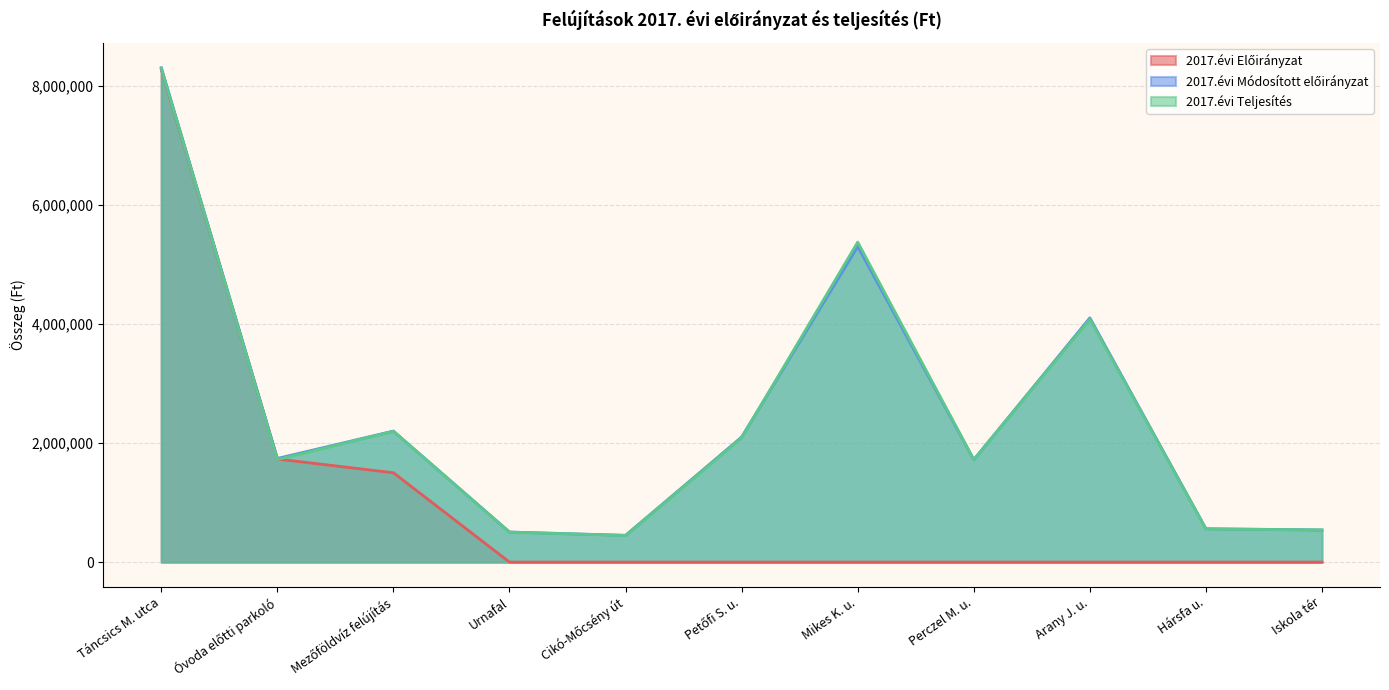

At Perczel M. u., list the series in order from largest to smallest.

2017.évi Módosított előirányzat, 2017.évi Teljesítés, 2017.évi Előirányzat